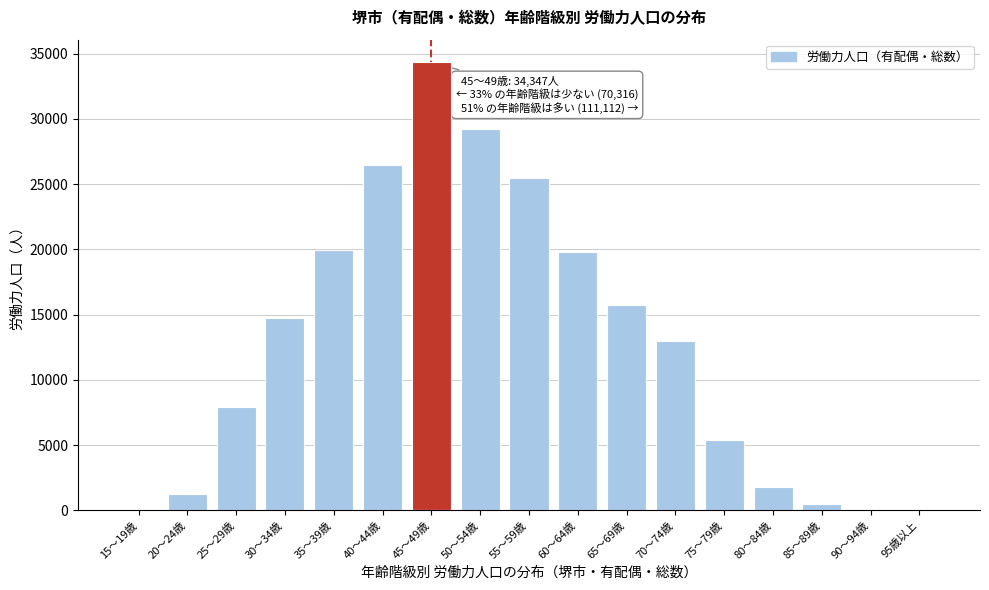

Which category has the highest value across all series?

45～49歳